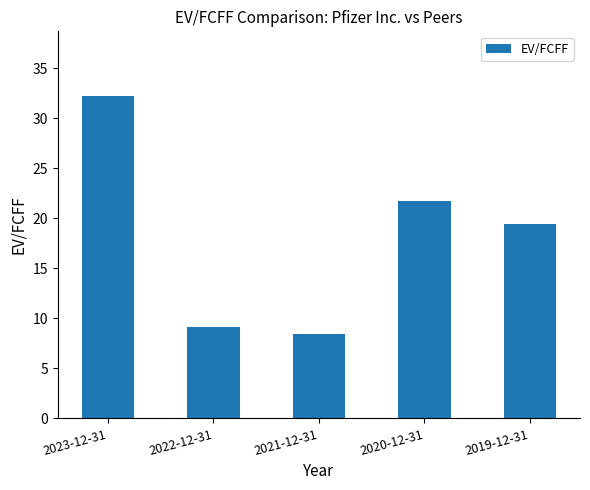

What is the label of the 5th bar from the right?

2023-12-31